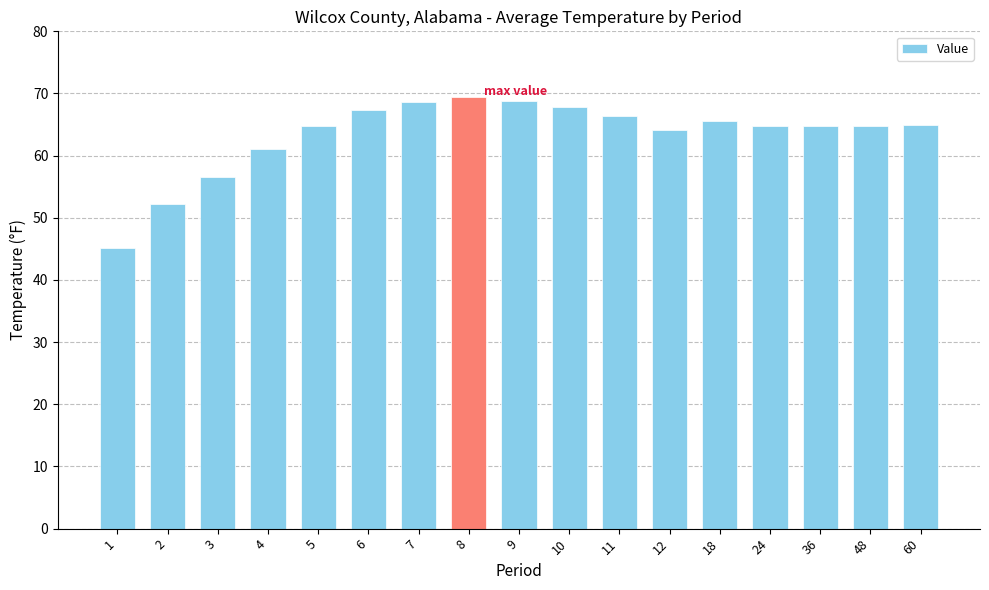

What is the value of the 13th bar from the left?

65.6